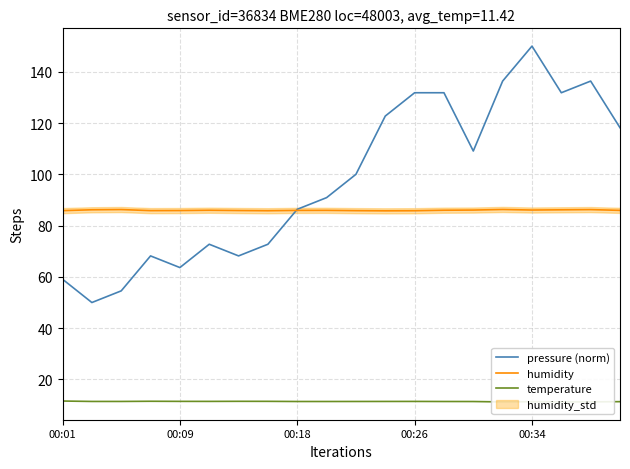

The value of pressure (norm) at 9 is 90.9. True or false?

True